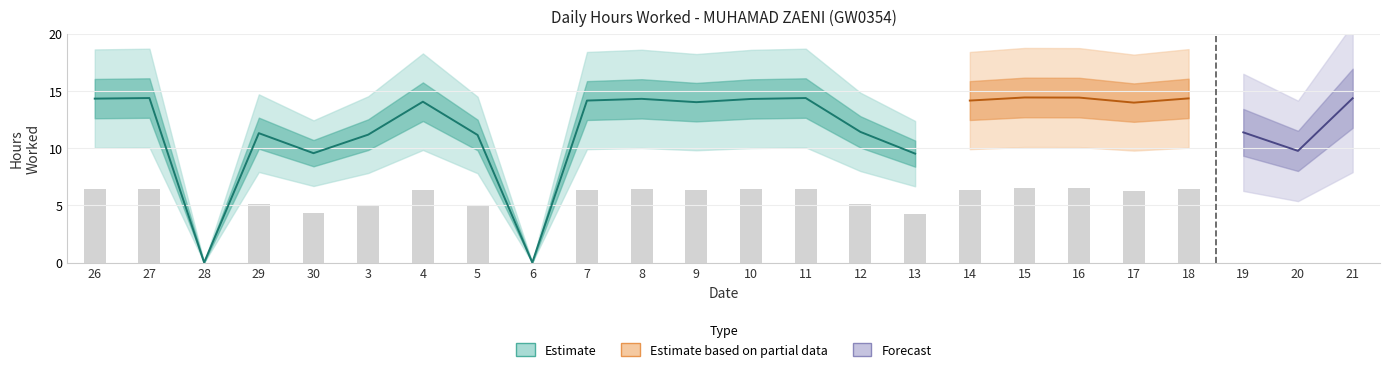

What is the approximate value at 26?

14.3